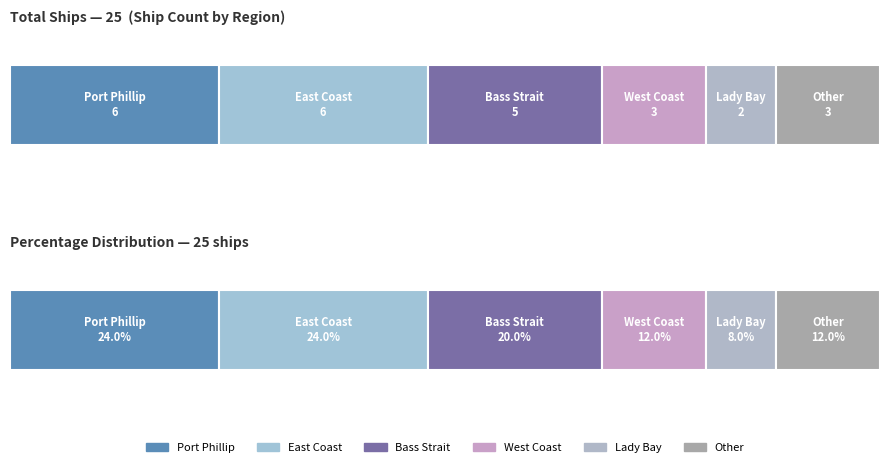

The chart shows a value of 3 at Lady Bay. True or false?

False